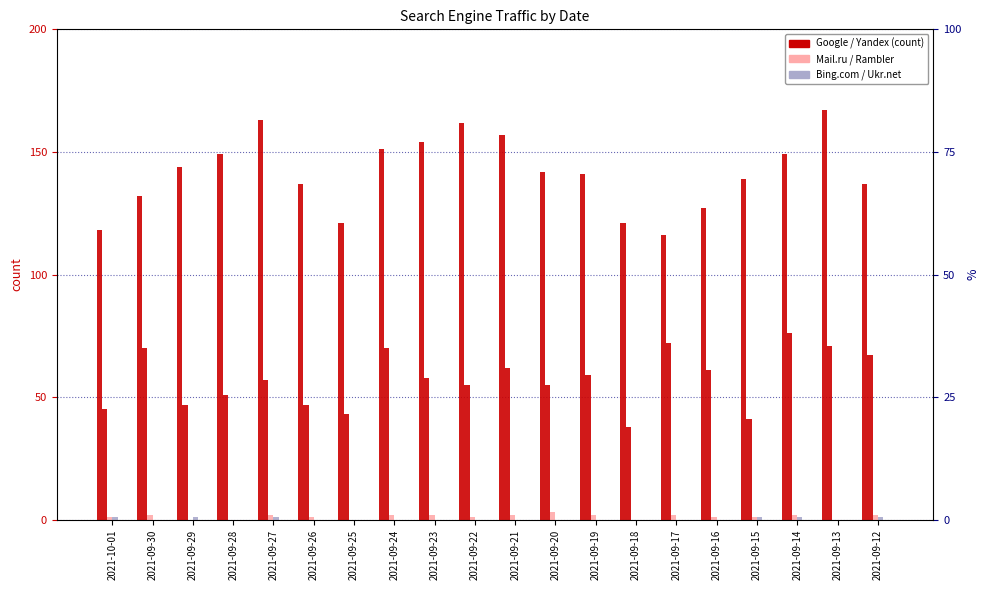

Reading right to left, extract all data points from this chart.

Google: 137	167	149	139	127	116	121	141	142	157	162	154	151	121	137	163	149	144	132	118
Yandex: 67	71	76	41	61	72	38	59	55	62	55	58	70	43	47	57	51	47	70	45
Mail.ru: 2	0	2	1	1	2	0	2	3	2	1	2	2	0	1	2	0	0	2	1
Bing.com: 1	0	1	1	0	0	0	0	0	0	0	0	0	0	0	1	0	1	0	1
Rambler: 0	0	0	0	0	0	0	0	0	0	0	0	0	0	0	0	0	0	0	0
Ukr.net: 0	0	0	0	0	0	0	0	0	0	0	0	0	0	0	0	0	0	0	0